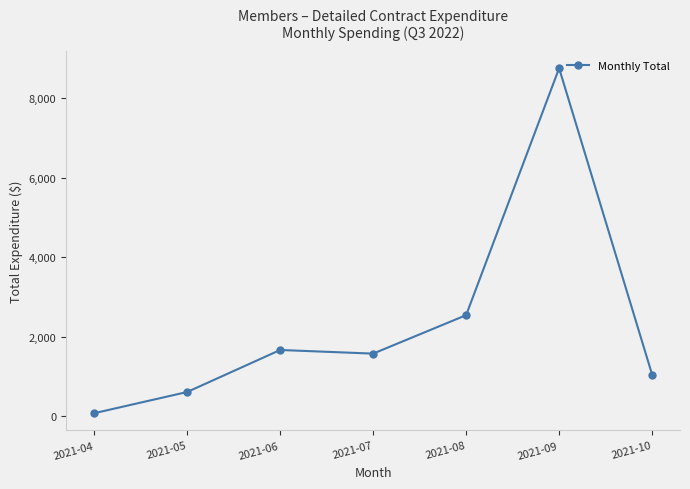

Where is the first local maximum?

2021-06